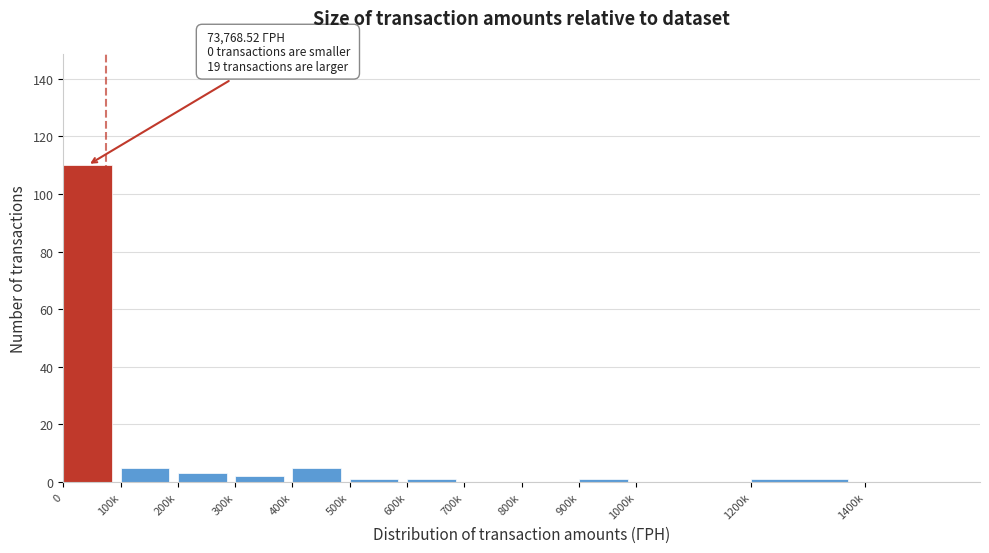

Reading left to right, transcribe all the data shown in this chart.

0=110	100k=5	200k=3	300k=2	400k=5	500k=1	600k=1	700k=0	800k=0	900k=1	1000k=0	1200k=1	1400k=0